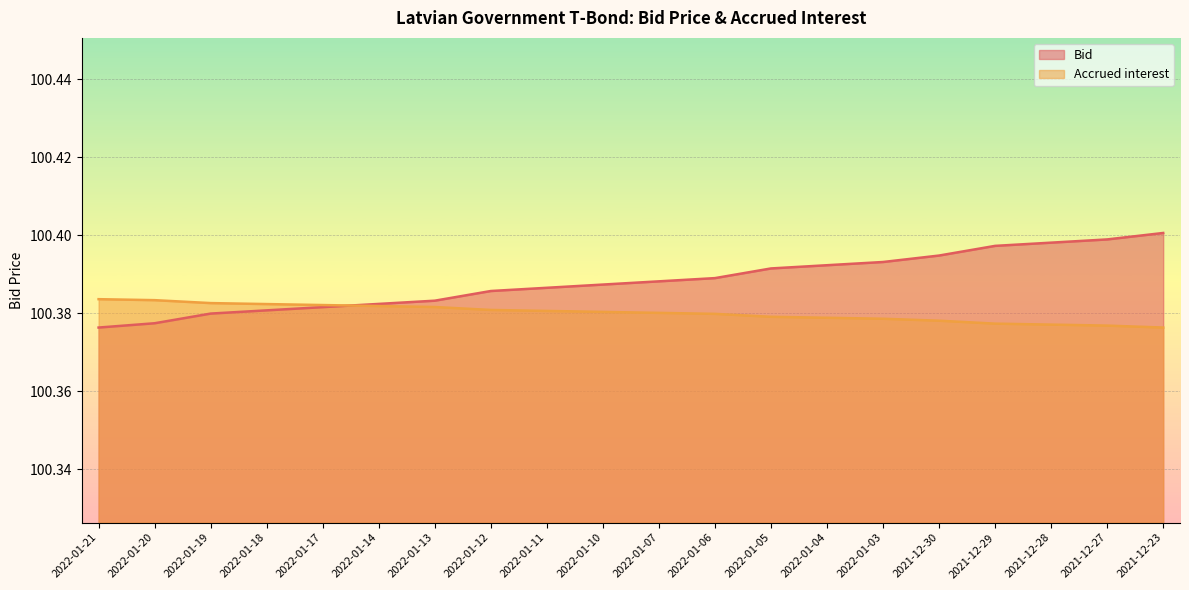

What is the sum of all Bid values?

2007.8